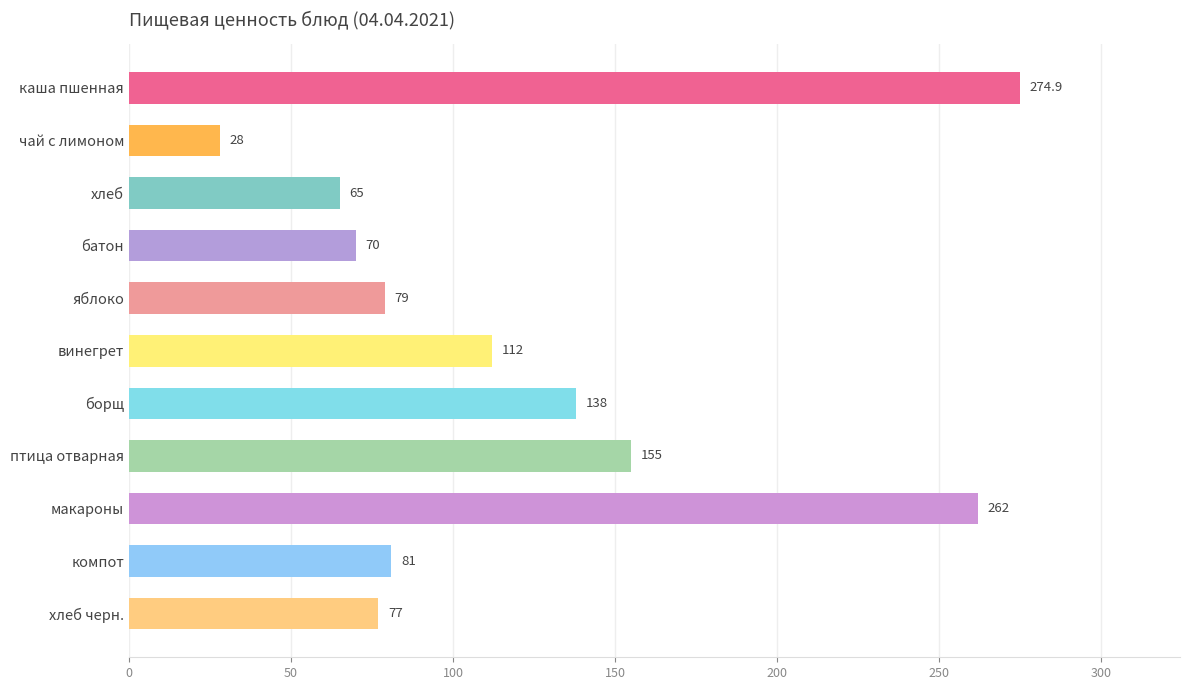

What is the difference between the values at винегрет and борщ?

26.0